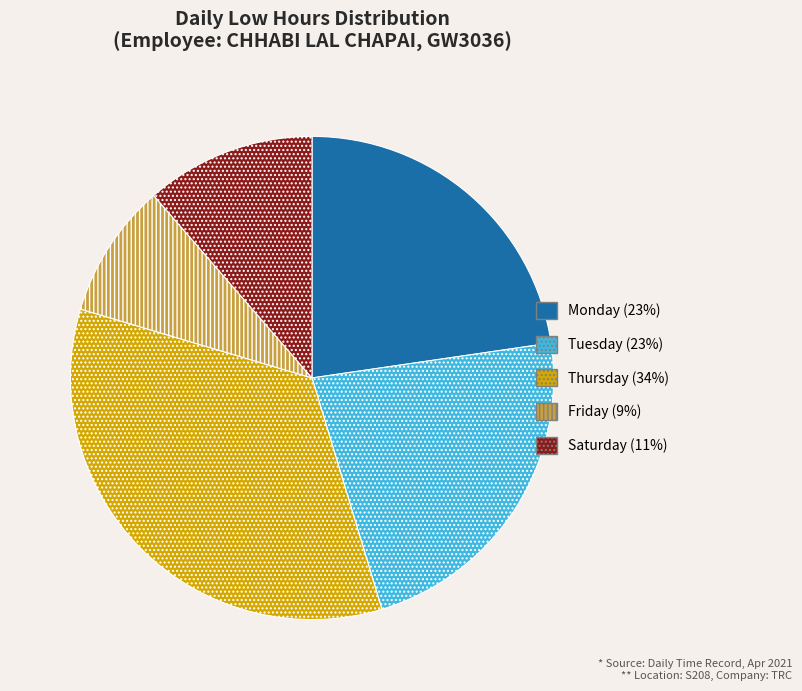

Does any single category account for the majority?

No